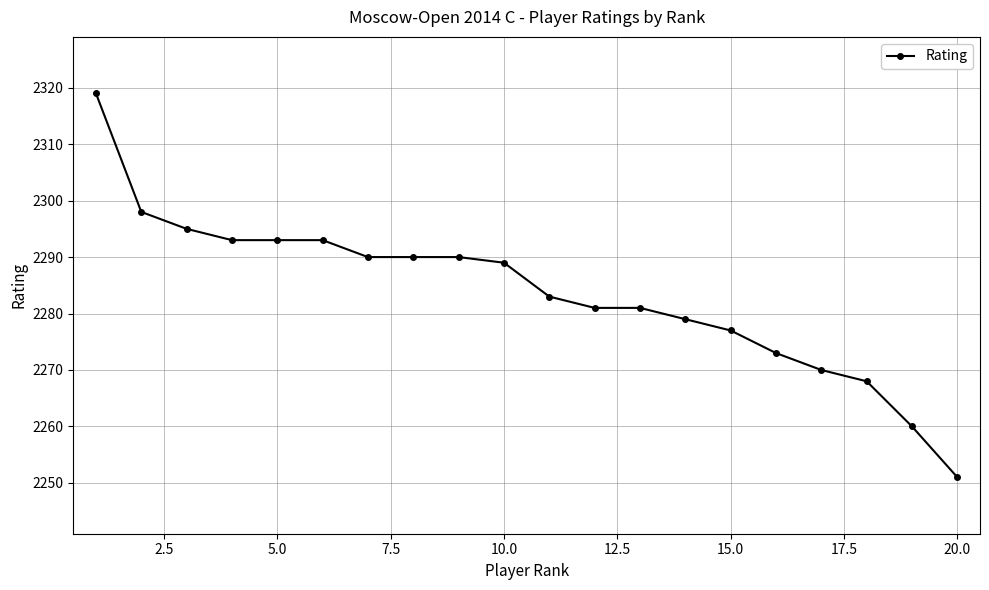

What is the sum of all values?

45673